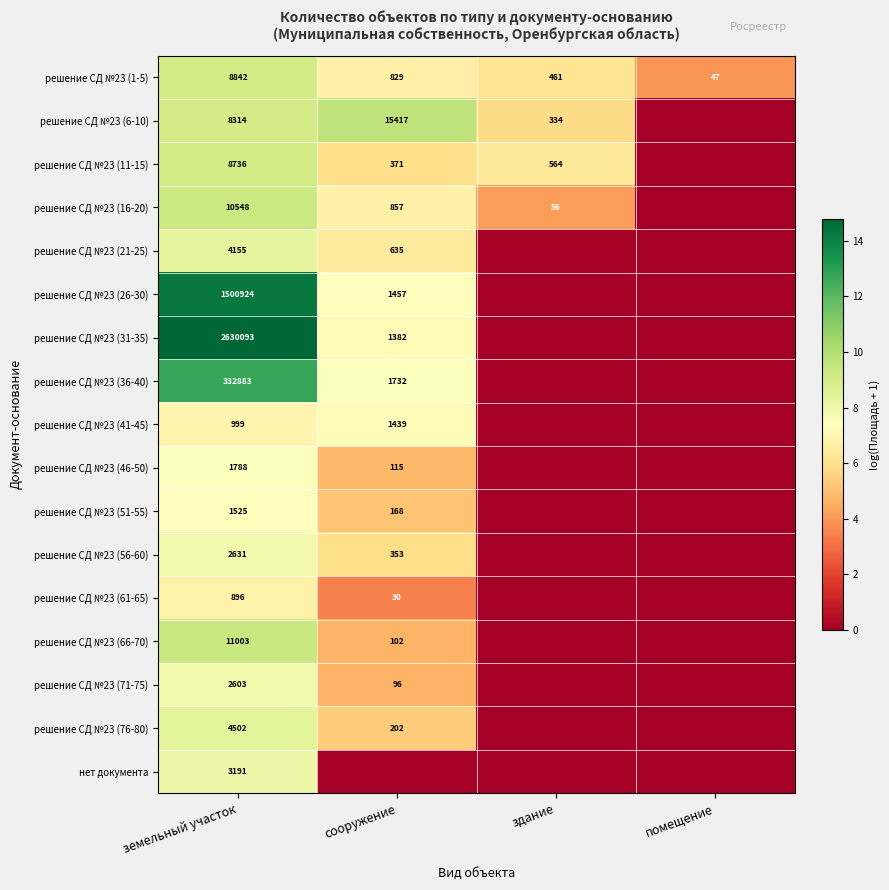

What is the total value across all series at здание?

22.3